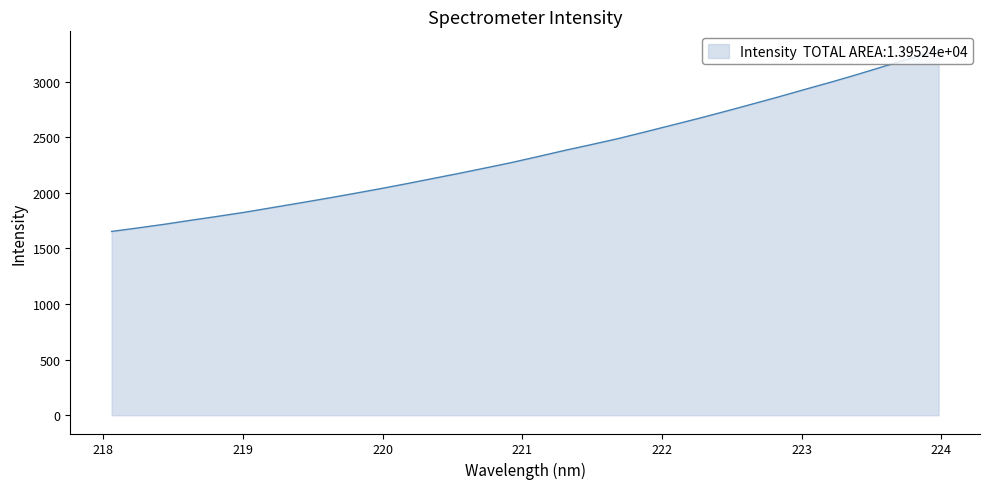

What is the maximum value shown in the chart?

3287.5